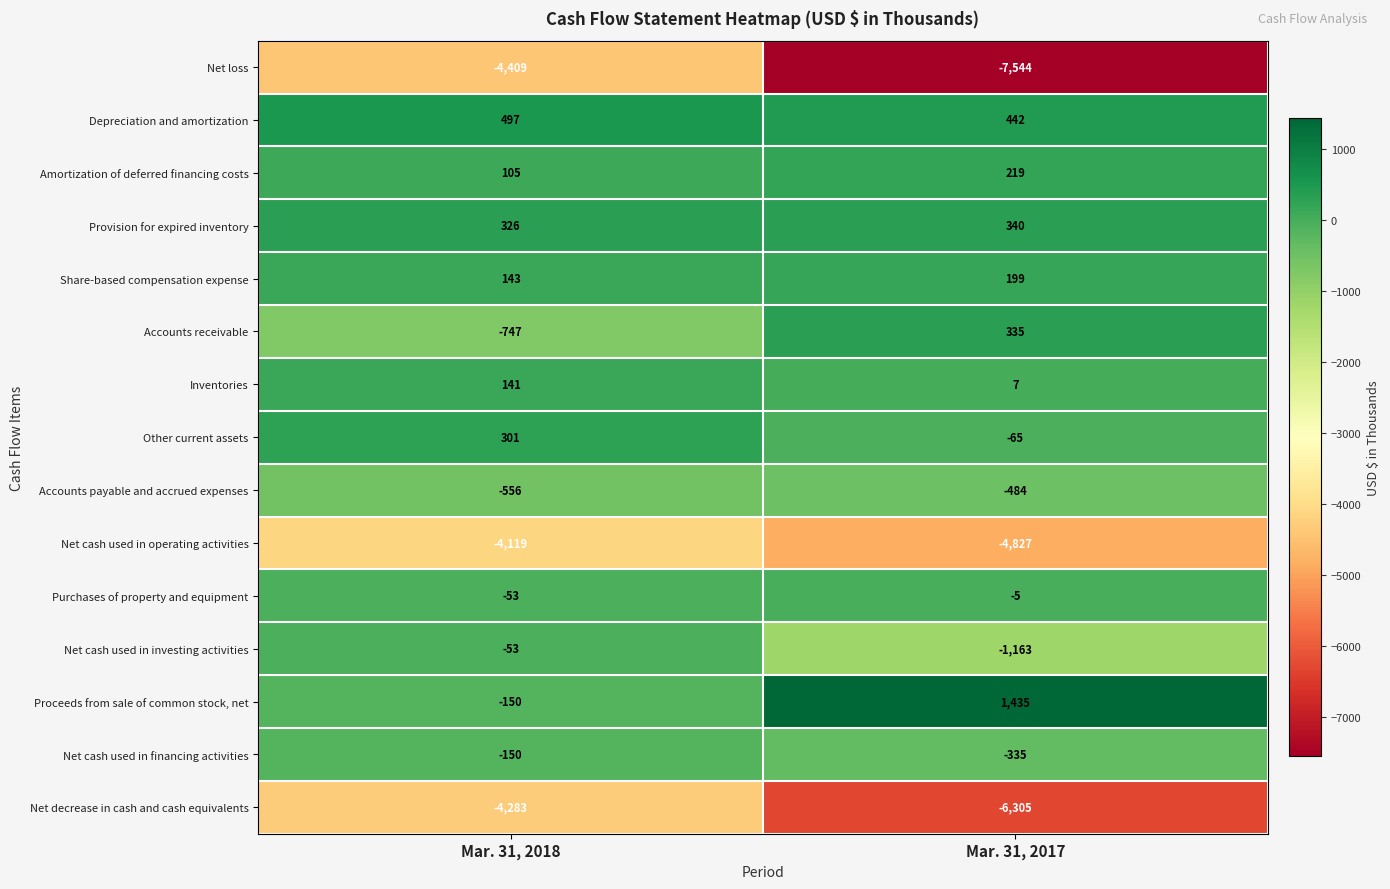

What is the average value of the Depreciation and amortization series?

470